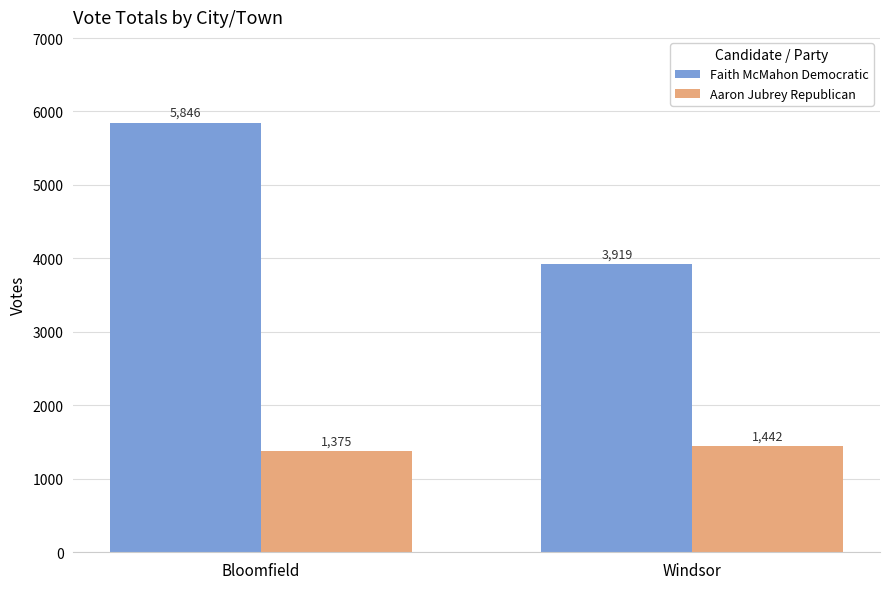

How many bars are there in total?

4